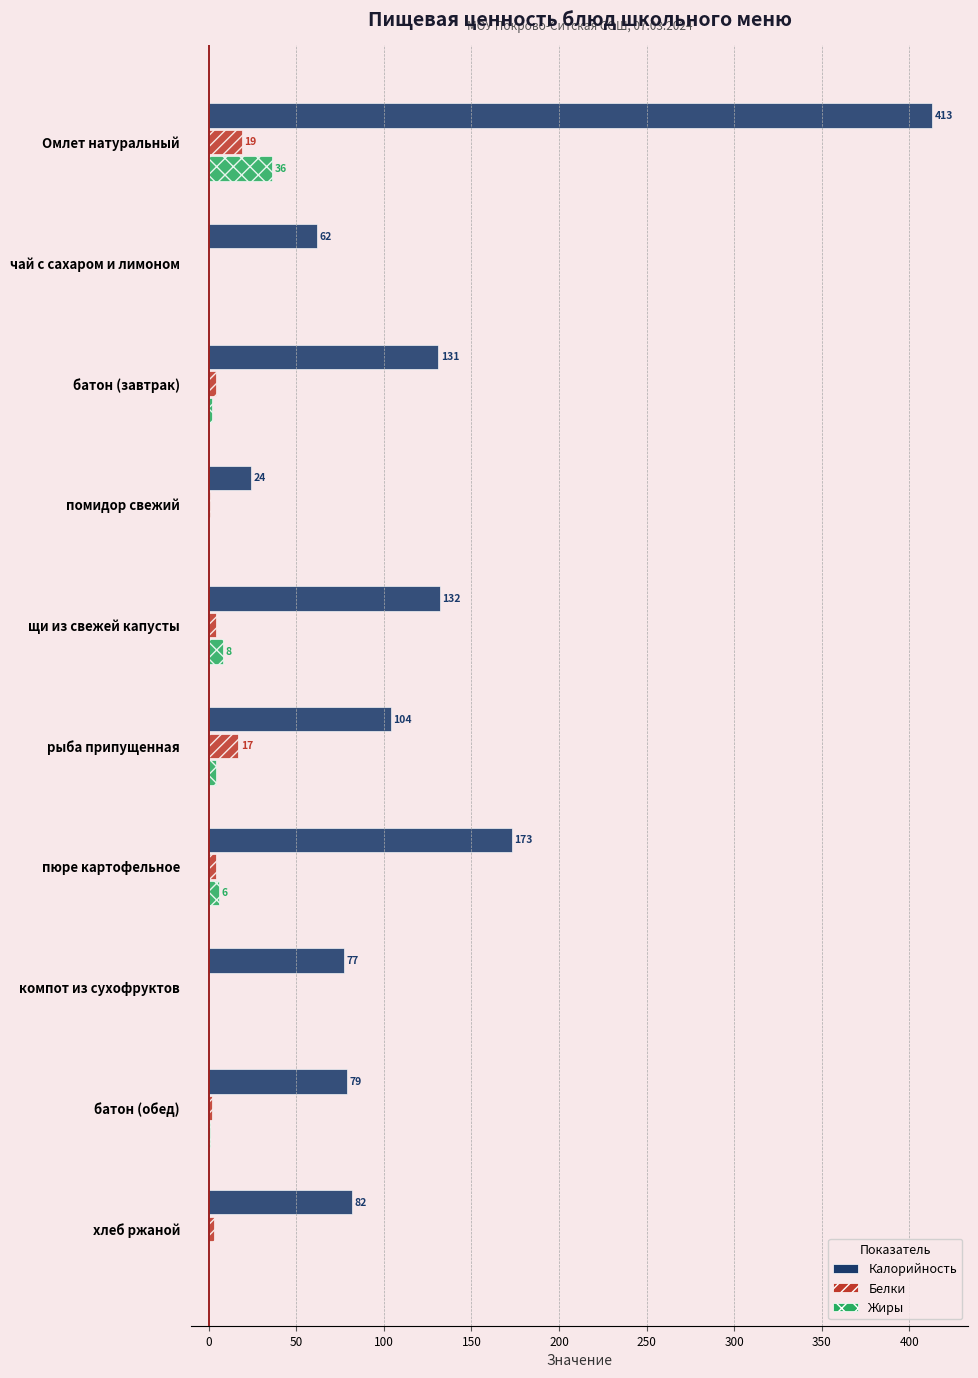

Is the value of Белки at рыба припущенная greater than the value of Жиры at пюре картофельное?

Yes